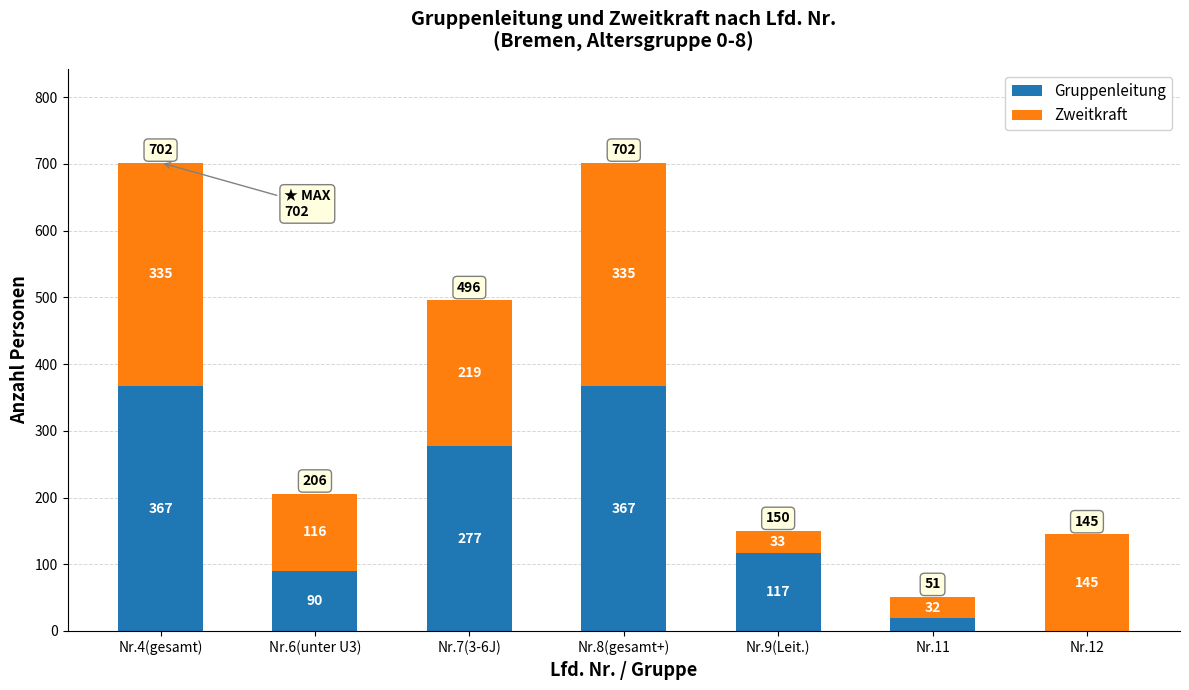

Reading left to right, what are the values for Gruppenleitung?

Nr.4(gesamt)=367	Nr.6(unter U3)=90	Nr.7(3-6J)=277	Nr.8(gesamt+)=367	Nr.9(Leit.)=117	Nr.11=19	Nr.12=0